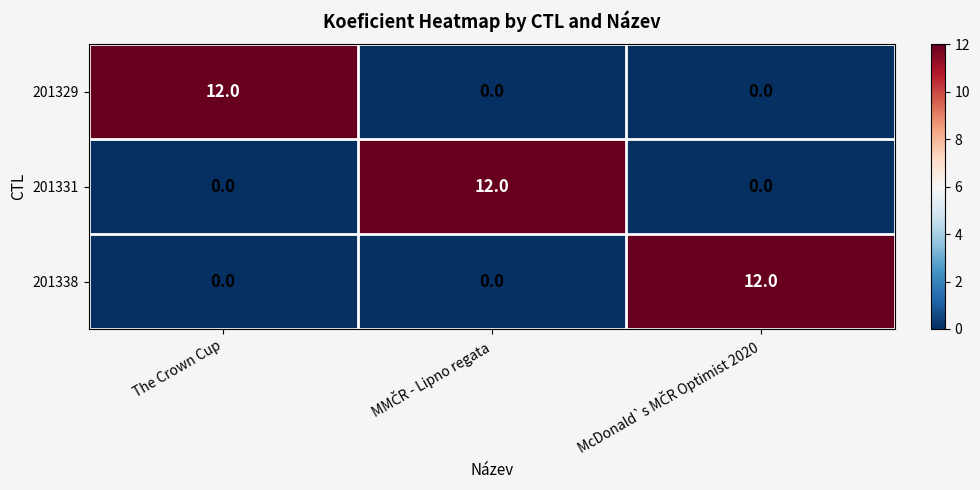

What is the maximum value shown in the chart?

12